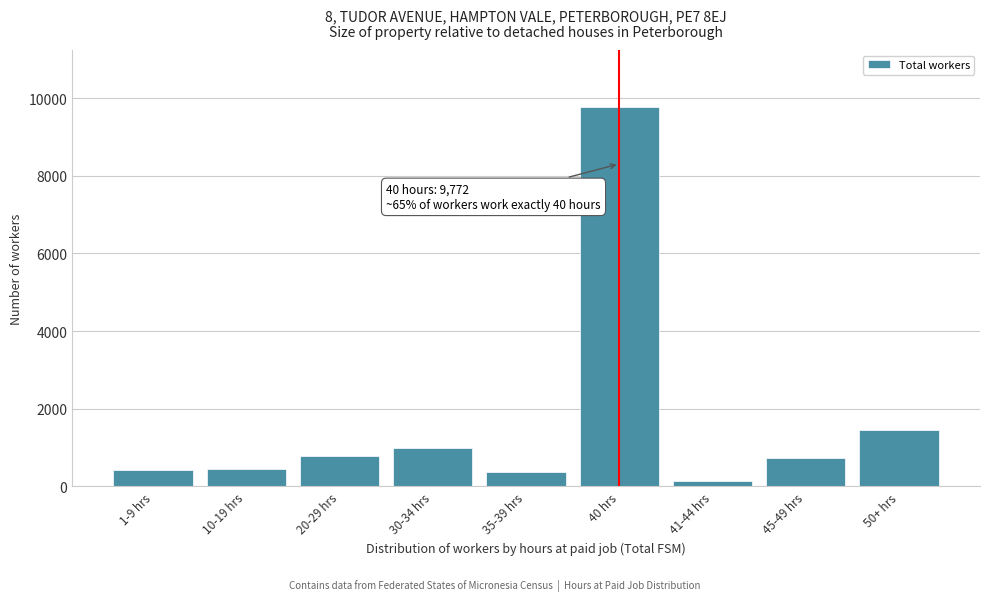

What is the maximum value shown in the chart?

9772